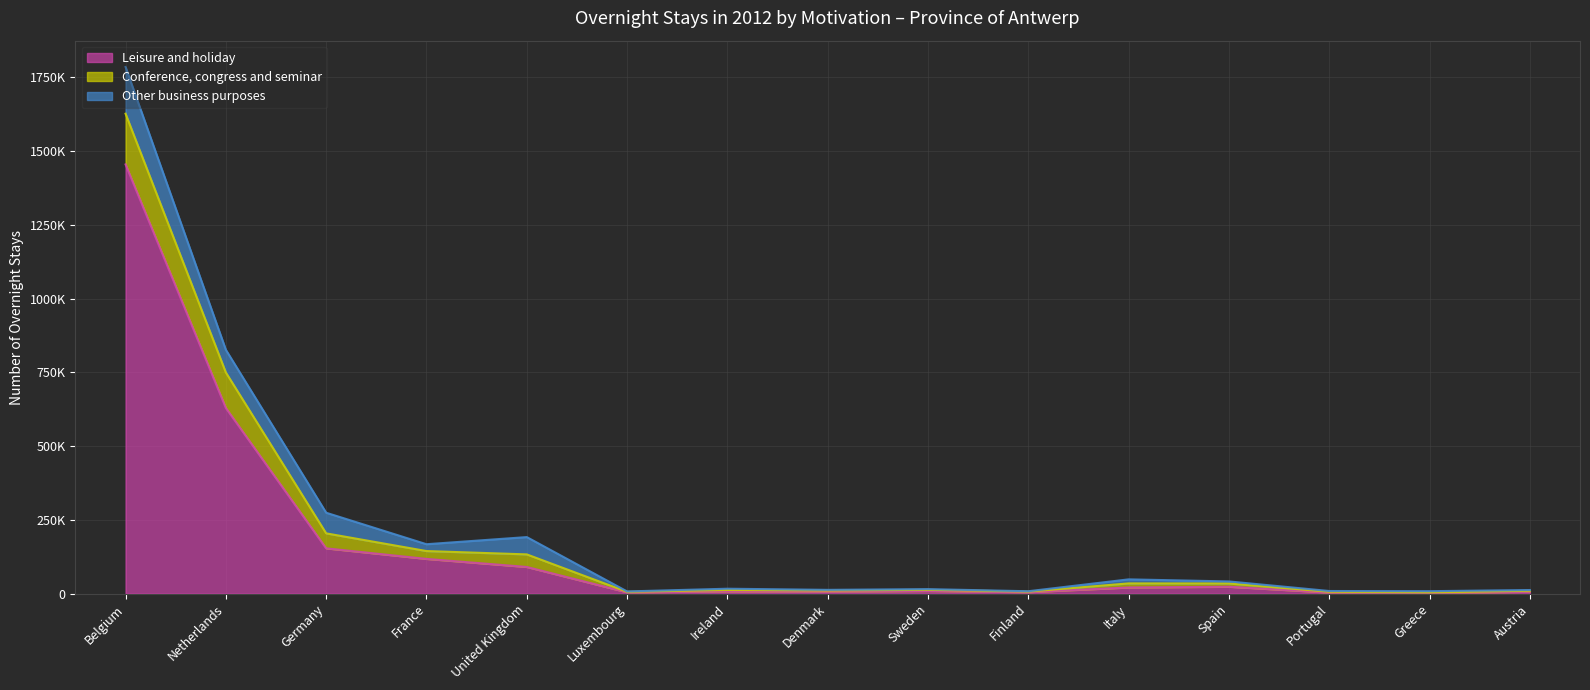

What is the sum of the Other business purposes values at Belgium and Finland?

159609